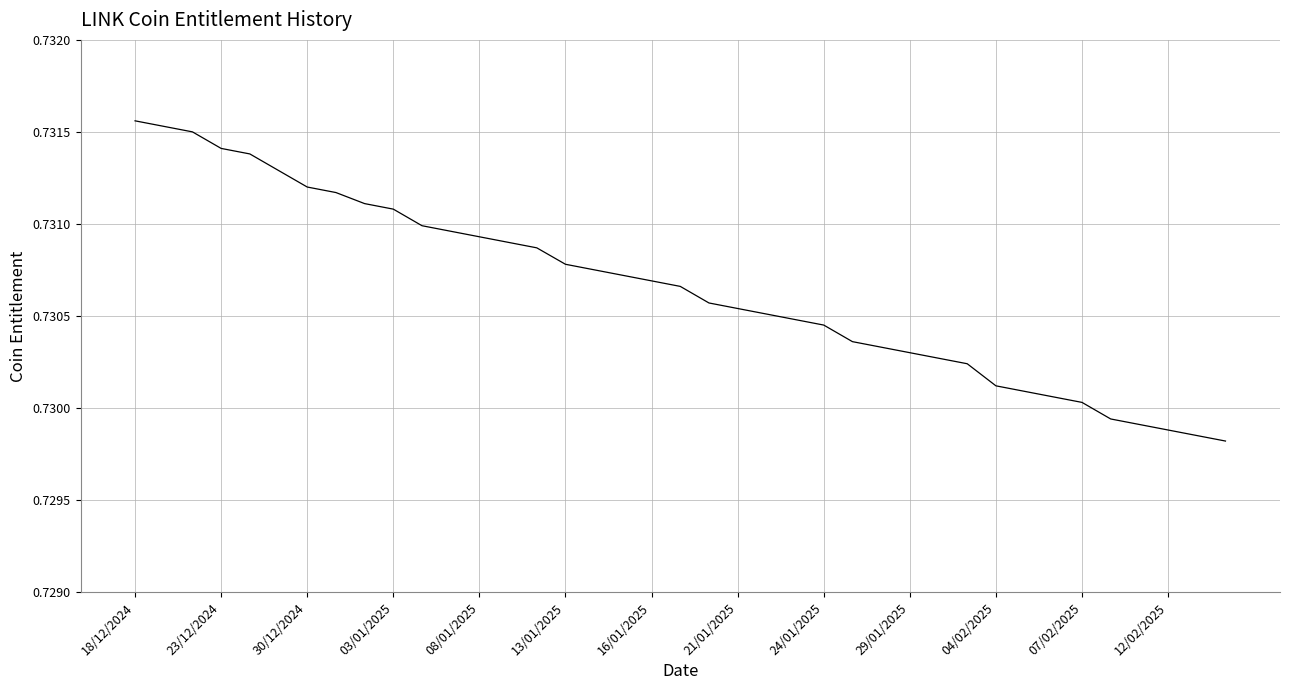

Does the chart display data point markers on the line(s)?

No